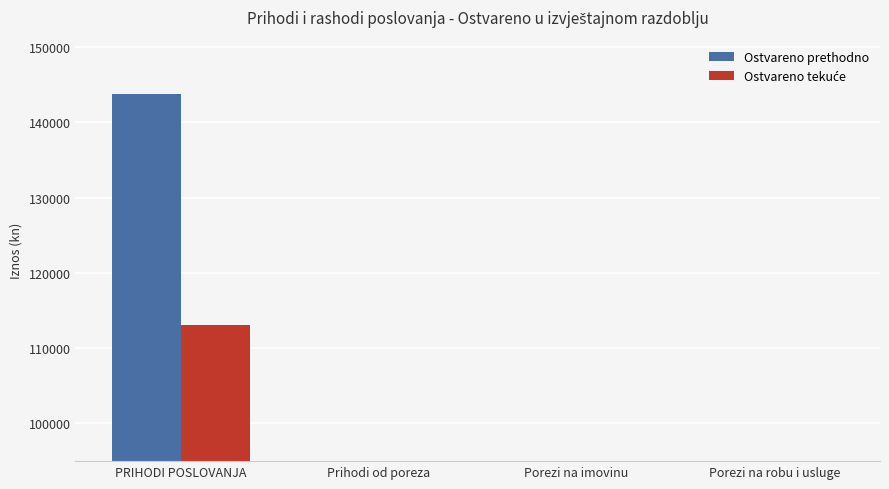

List the series in order of their overall mean, highest first.

Ostvareno prethodno, Ostvareno tekuće